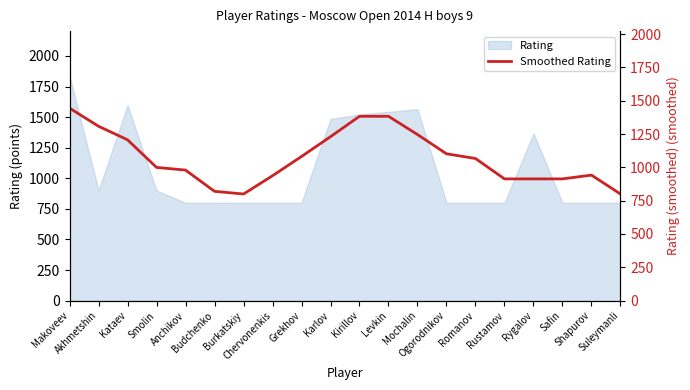

What is the highest value of the Rating series?

1836